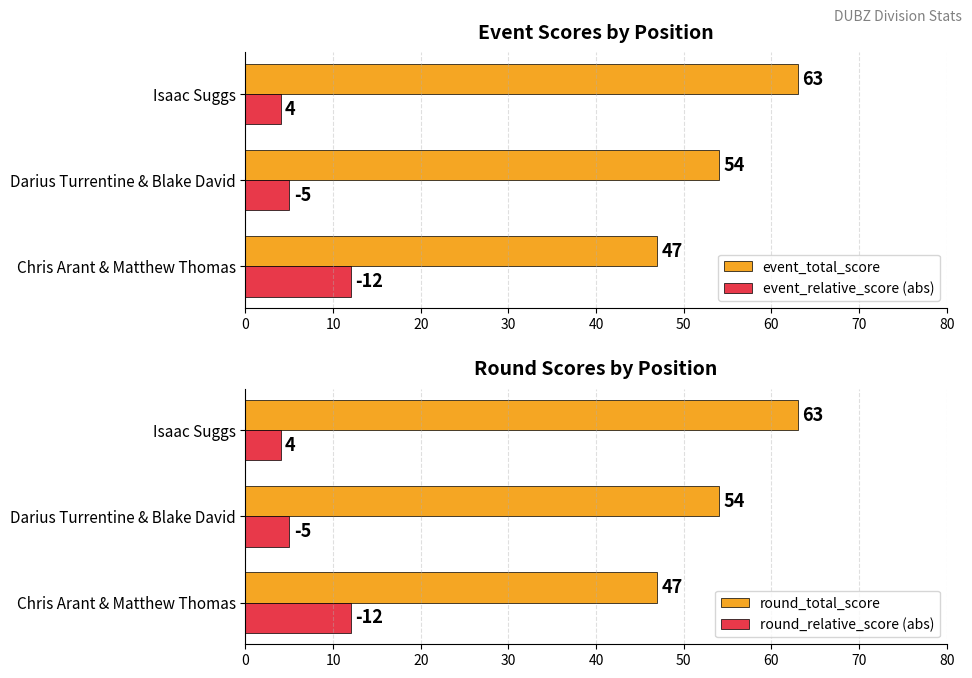

What is the minimum value for event_relative_score (abs)?

4